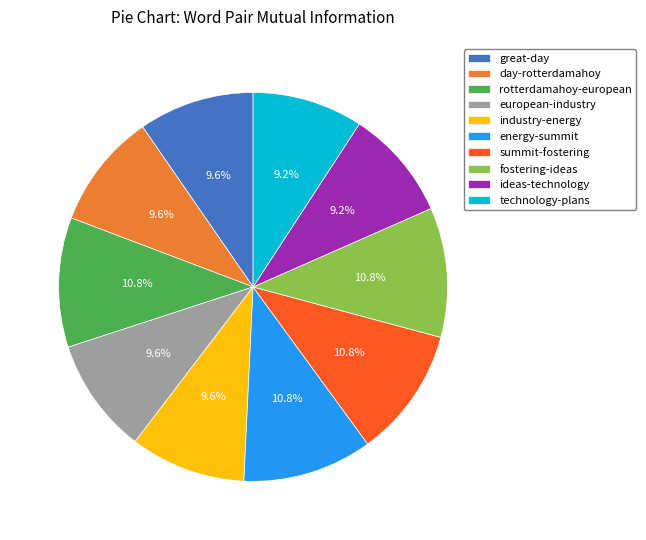

The great-day slice represents 1% of the pie. True or false?

False